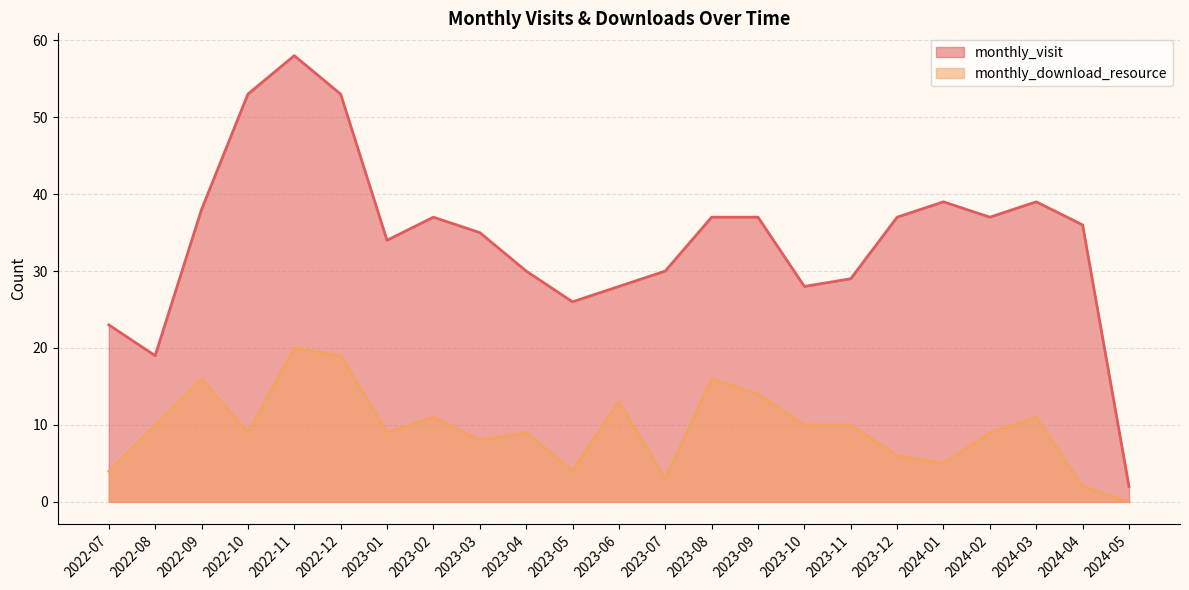

What is the label of the 4th point from the right?

2024-02